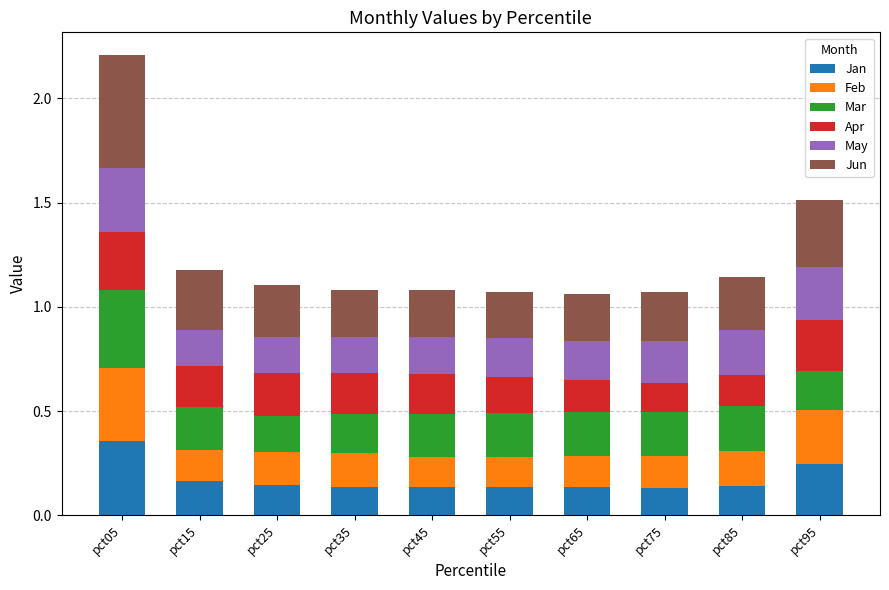

At which category is the sum across all series the highest?

pct05